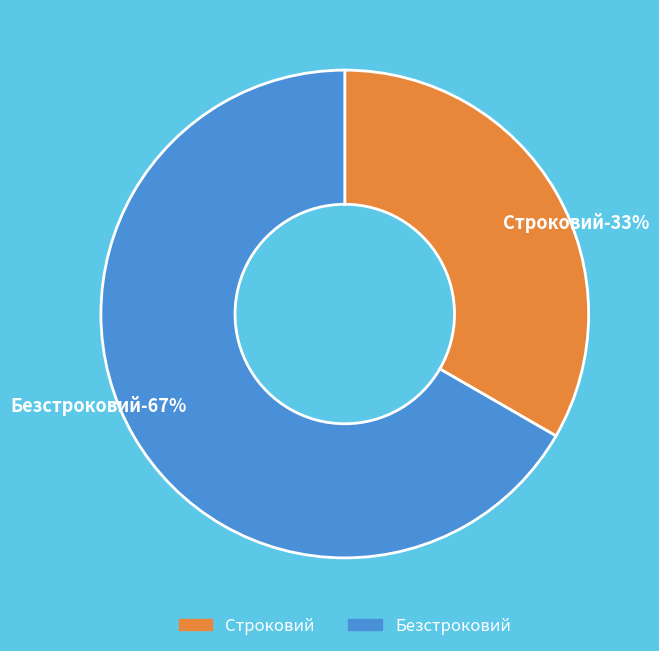

Which category has the smallest portion of the pie?

Строковий